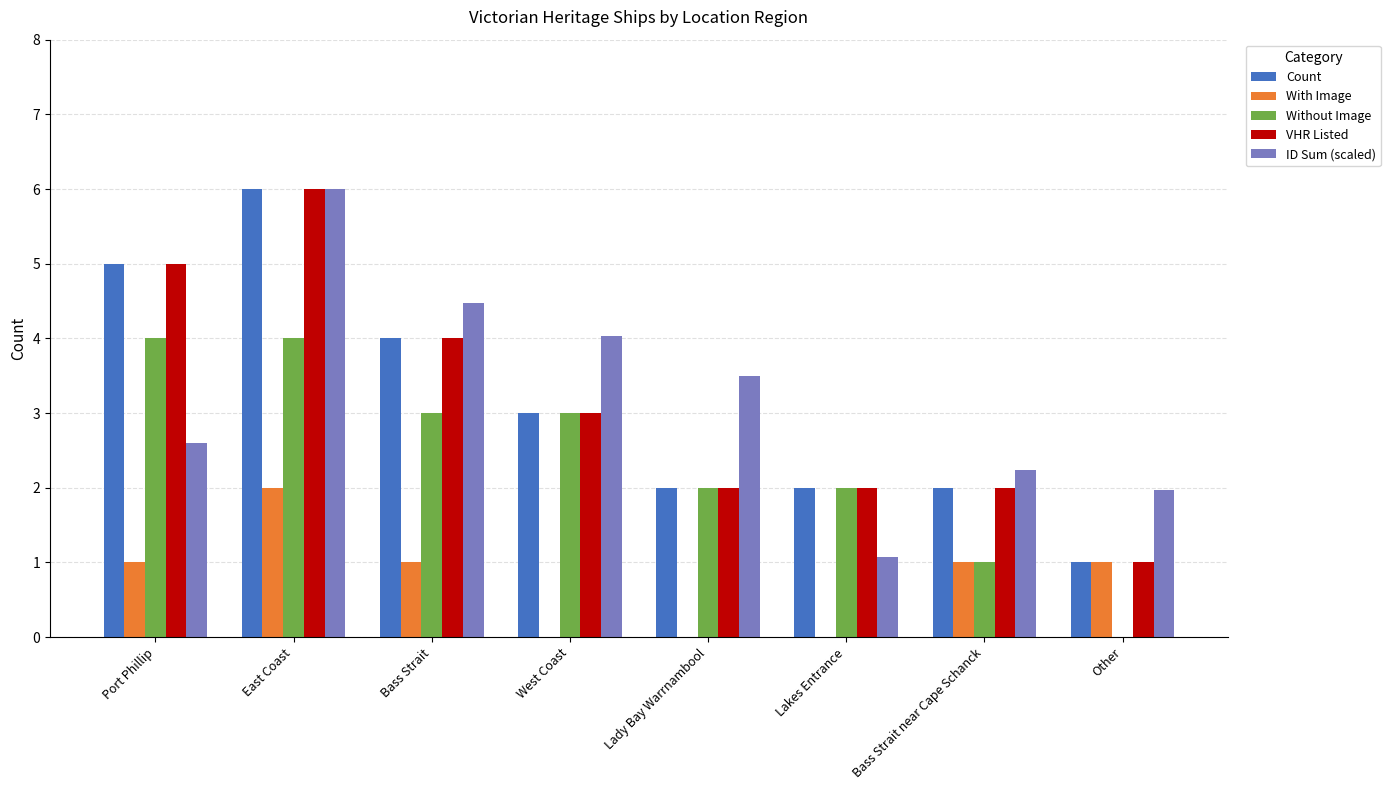

Between West Coast and Lakes Entrance, which series saw the biggest shift?

ID Sum (scaled)